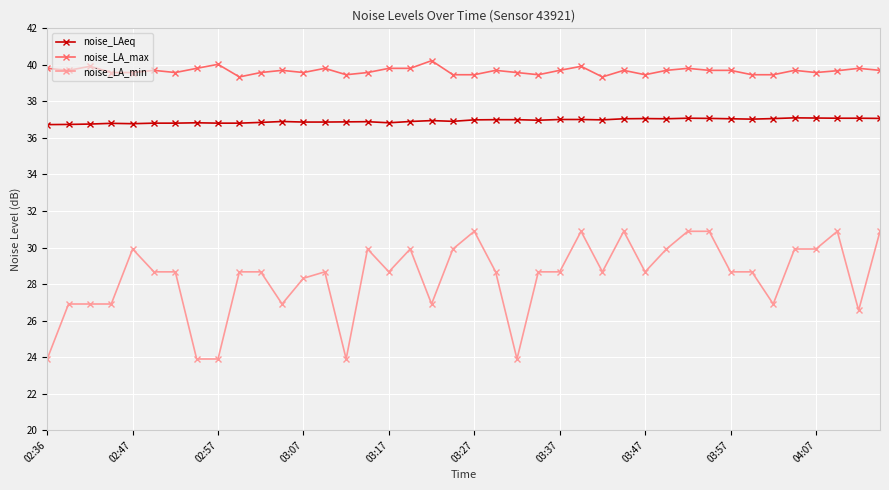

Which series has the largest range (max minus min)?

noise_LA_min